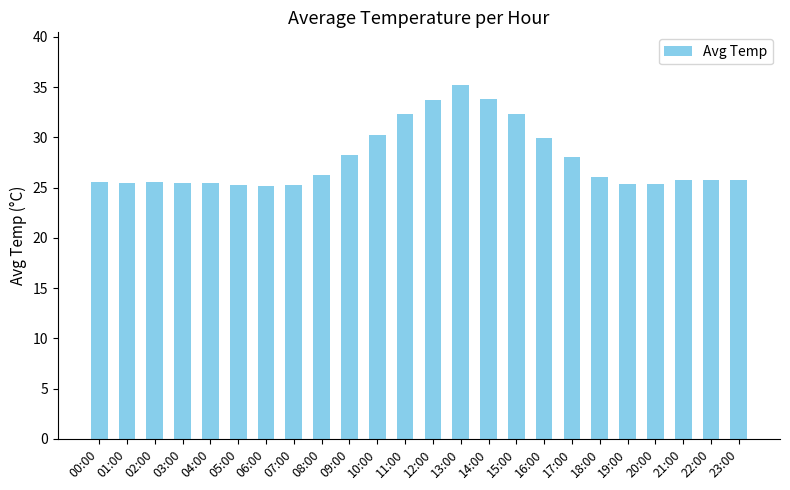

The value at 23:00 is 8.0. True or false?

False